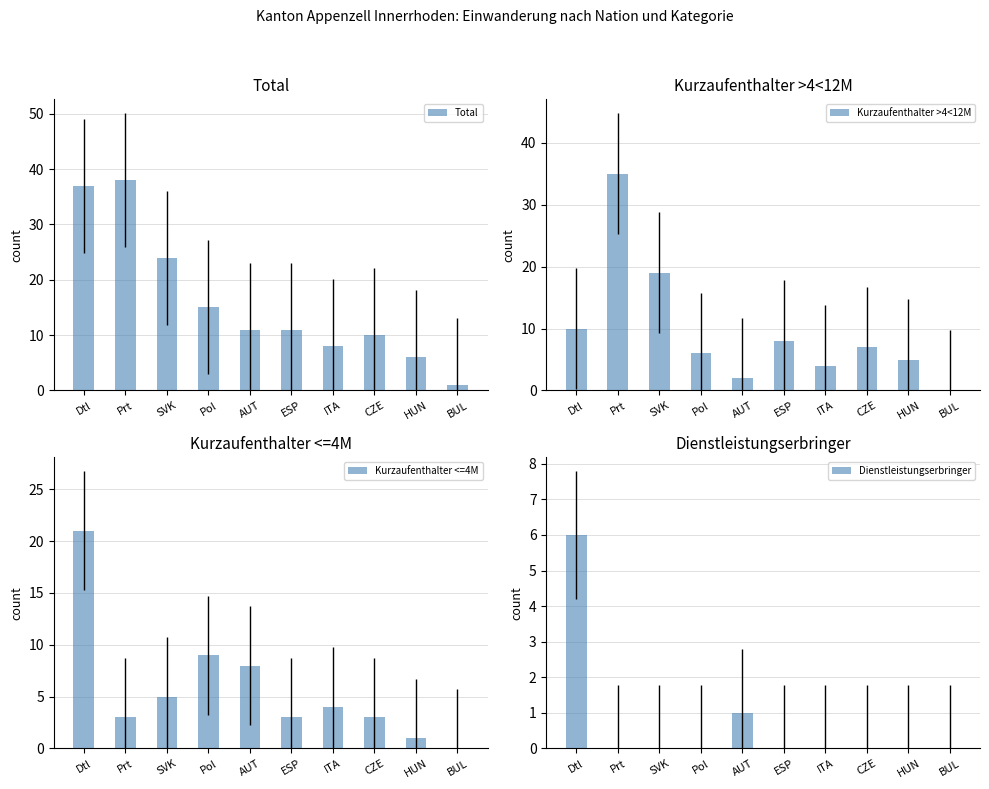

At CZE, list the series in order from smallest to largest.

Dienstleistungserbringer, Kurzaufenthalter <=4M, Kurzaufenthalter >4<12M, Total